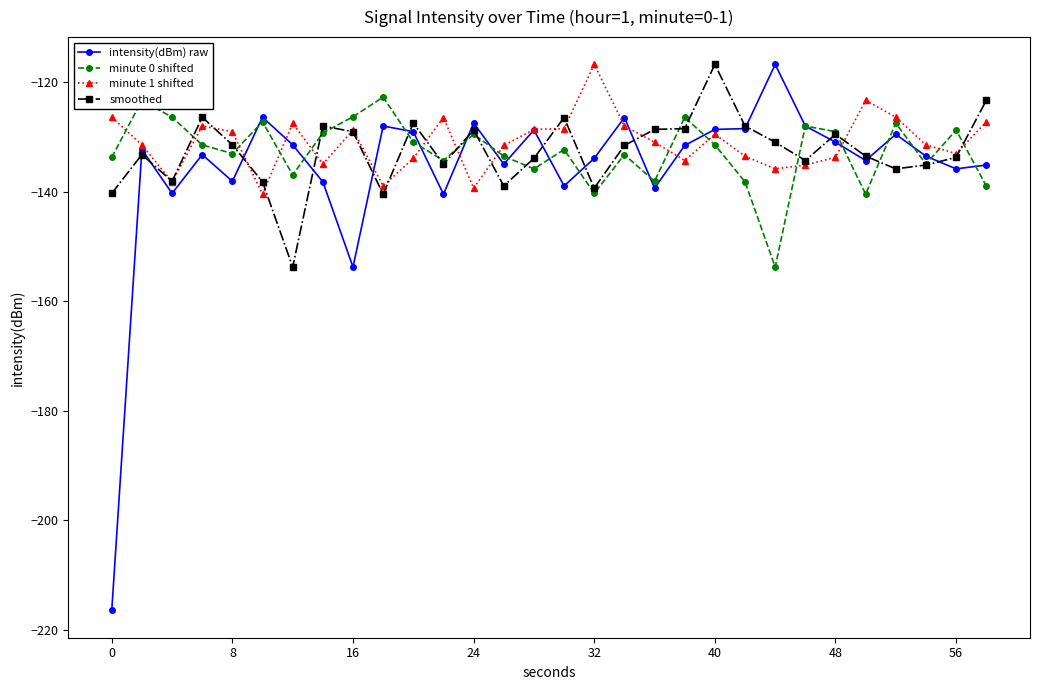

Which series has the largest range (max minus min)?

intensity(dBm) raw